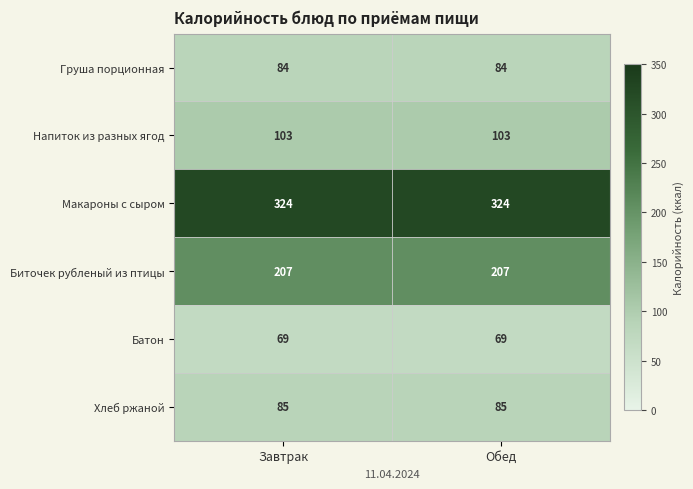

How many data points does each series have?

2